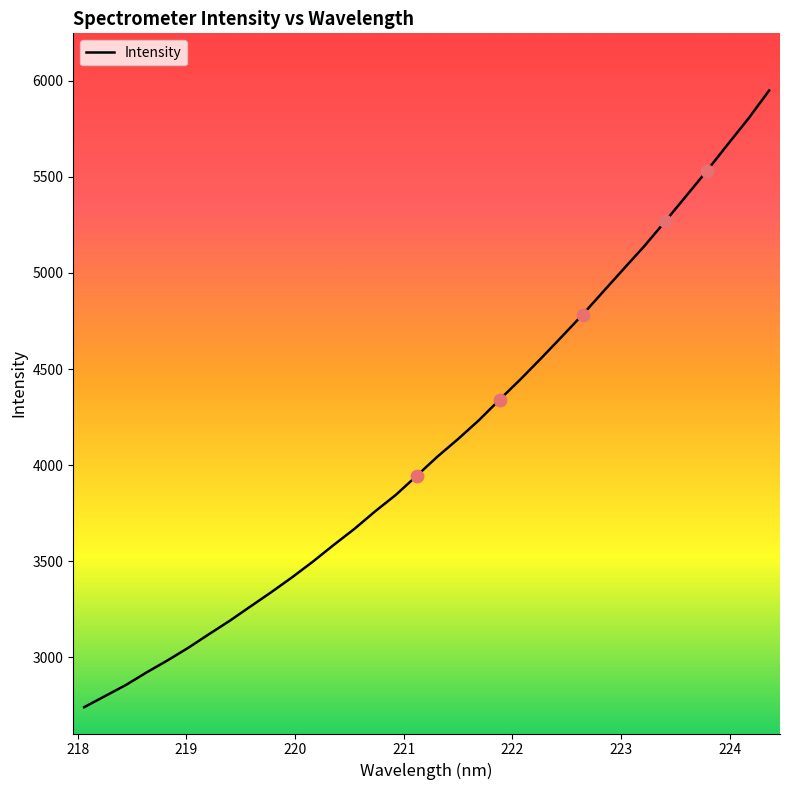

What is the maximum value shown in the chart?

5949.9